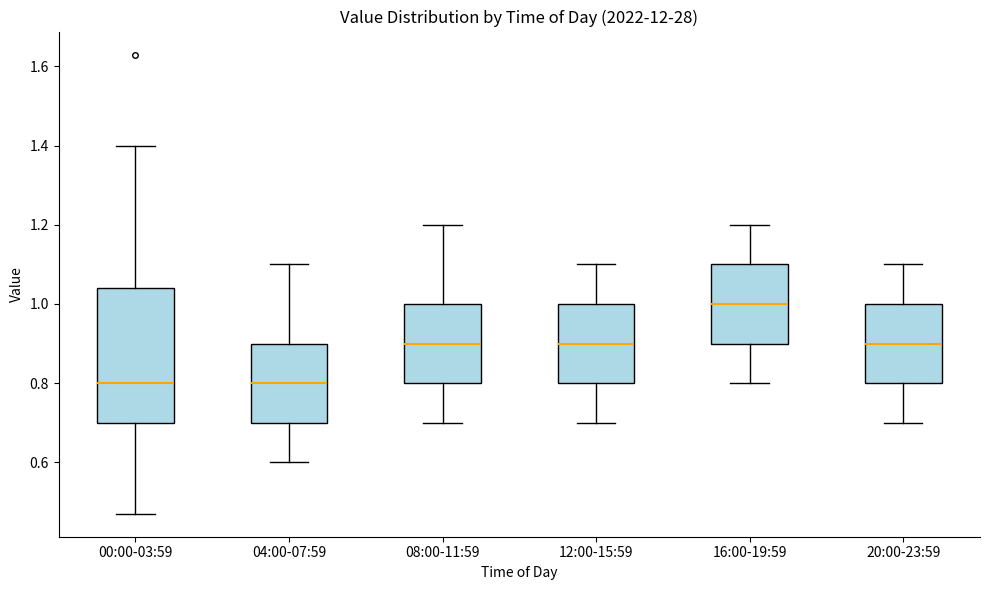

Comparing the boxes themselves (not the whiskers), which one is the tallest?

00:00-03:59